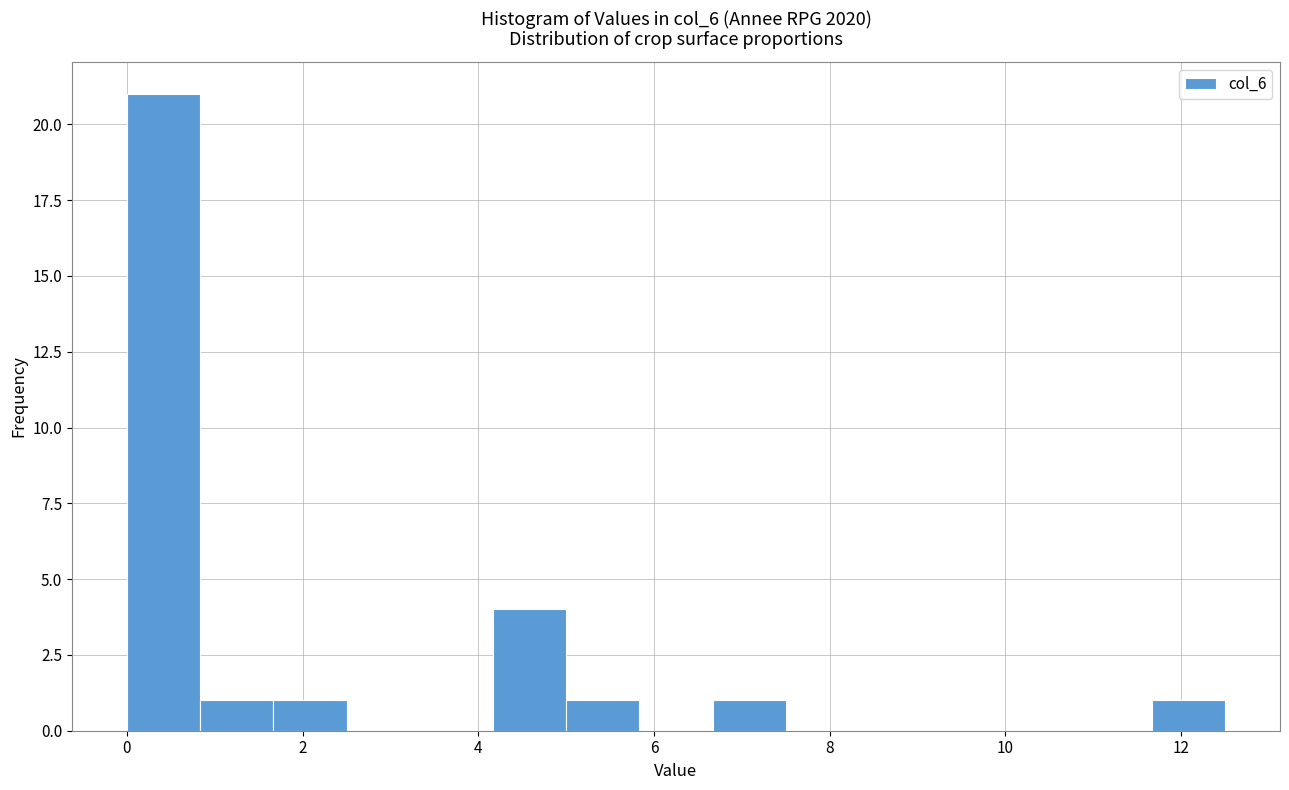

Reading left to right, list every bar in this chart as the range it spans on the x-axis followed by its height. Neither the bar edges nor the heights are printed on the chart, so give them approximately, as read against the axes.

0.0 to 0.8: 21
0.8 to 1.6: 1
1.6 to 2.6: 1
2.6 to 3.4: 0
3.4 to 4.2: 0
4.2 to 5.0: 4
5.0 to 5.8: 1
5.8 to 6.6: 0
6.6 to 7.6: 1
7.6 to 8.4: 0
8.4 to 9.2: 0
9.2 to 10.0: 0
10.0 to 10.8: 0
10.8 to 11.6: 0
11.6 to 12.6: 1